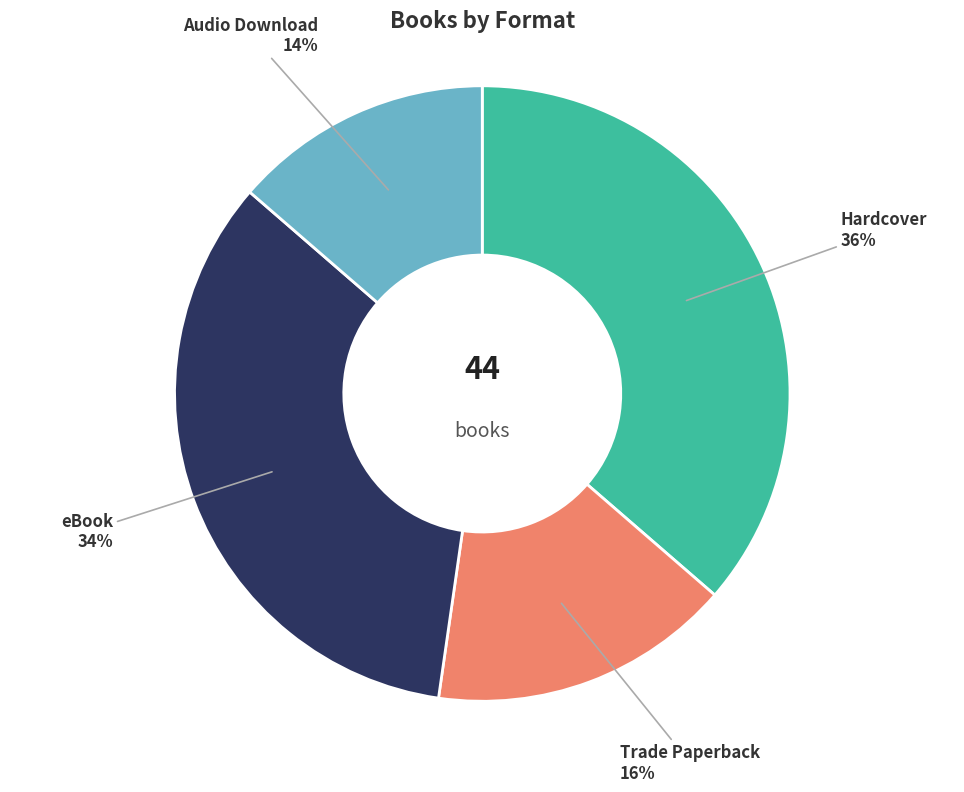

Approximately how many times larger is the value at Audio Download compared to Hardcover?

0.4